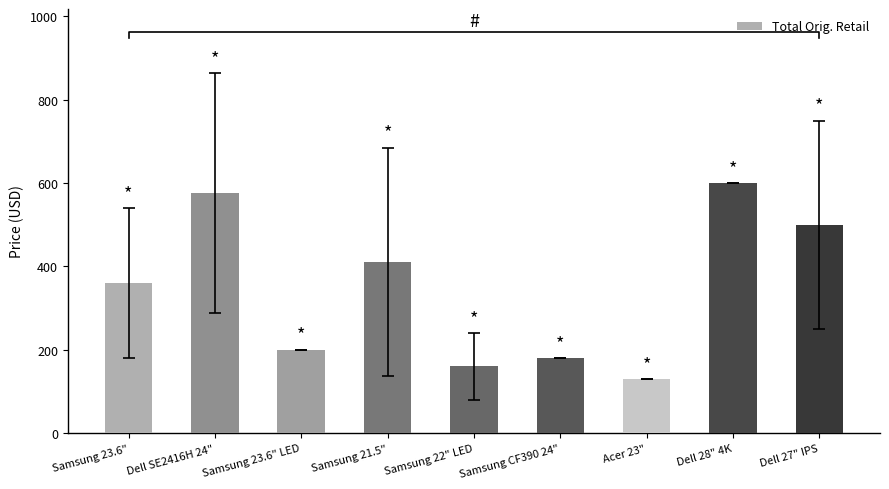

Approximately how many times larger is the value at Samsung 21.5" compared to Samsung 23.6" LED?

2.1